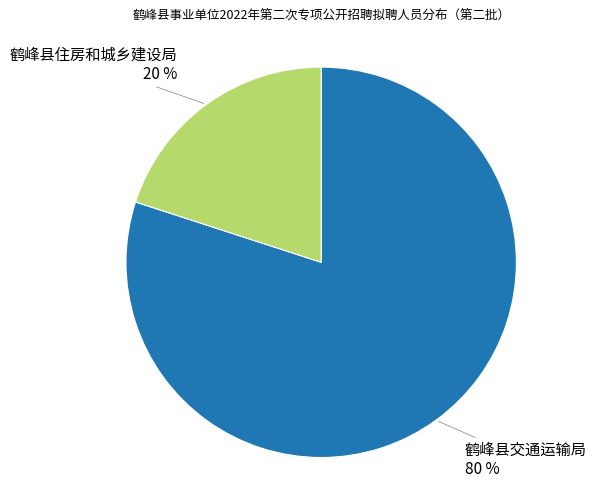

Does any single category account for the majority?

Yes